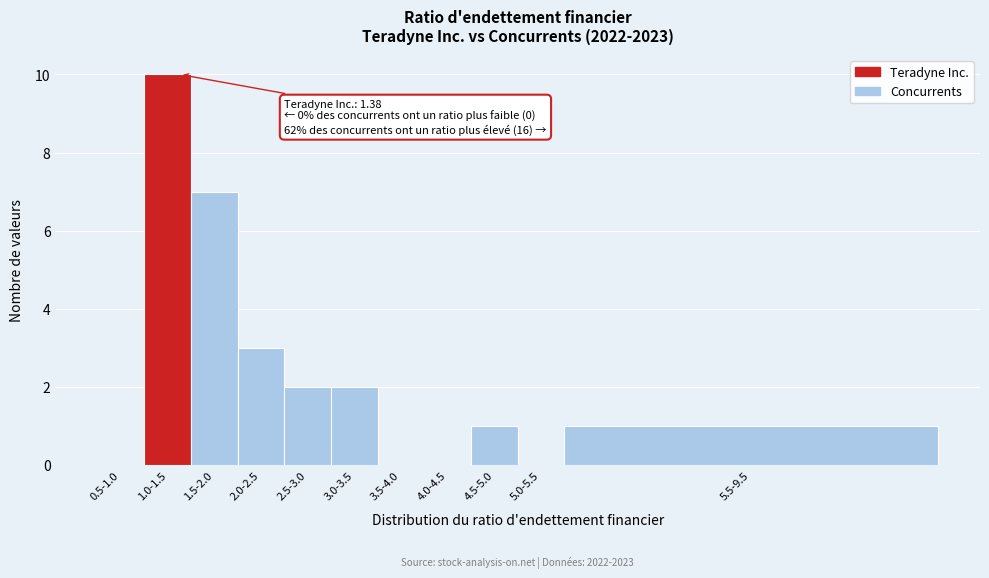

Reading right to left, list all the values displayed in this chart.

5.5-9.5=1	5.0-5.5=0	4.5-5.0=1	4.0-4.5=0	3.5-4.0=0	3.0-3.5=2	2.5-3.0=2	2.0-2.5=3	1.5-2.0=7	1.0-1.5=10	0.5-1.0=0